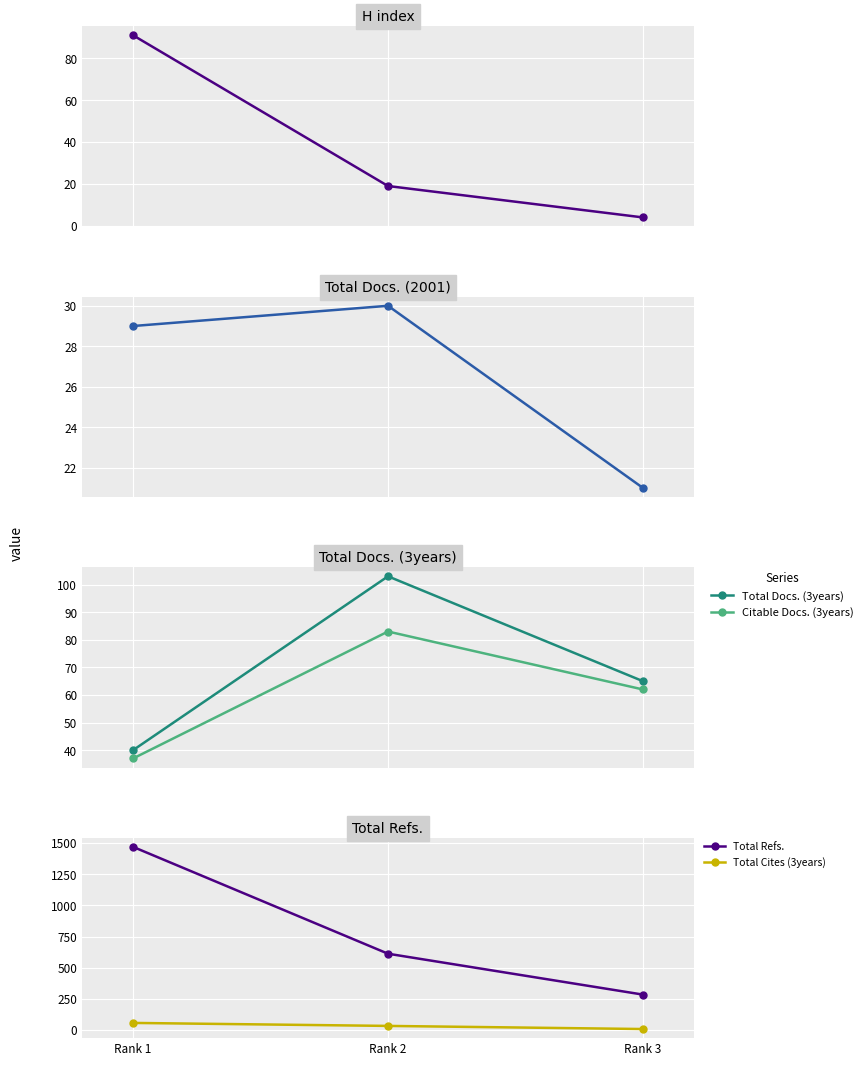

Which series has the largest total across all categories?

Total Refs.